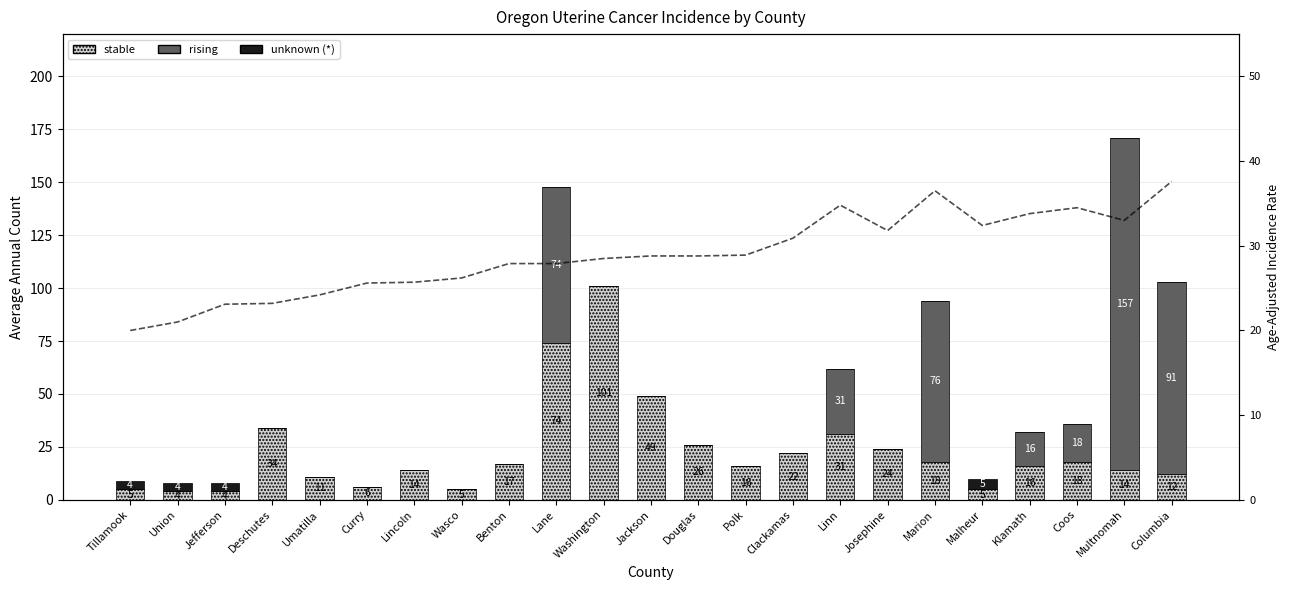

Between Washington and Union, which is larger?

Washington